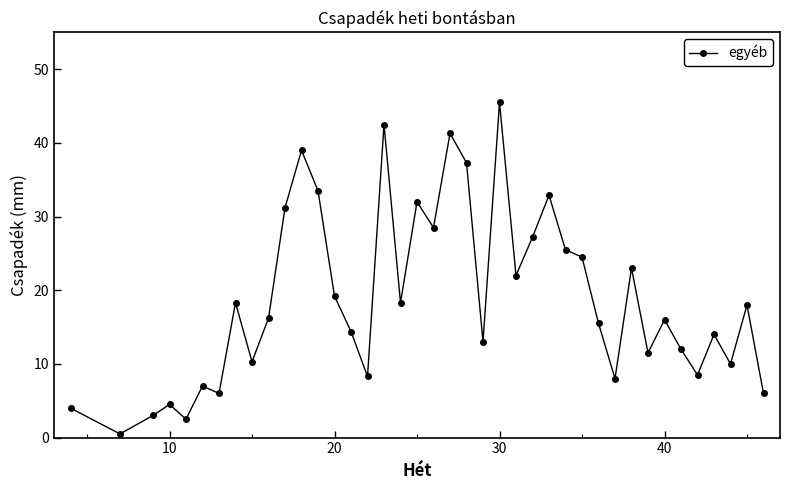

What is the value of the 19th point from the left?

32.0